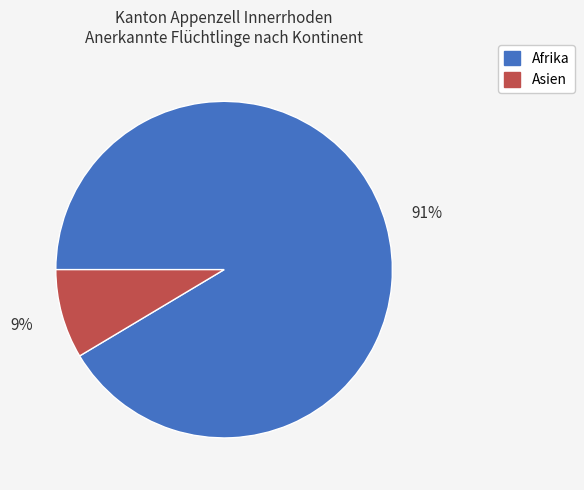

What is the smallest slice in the pie chart?

Asien